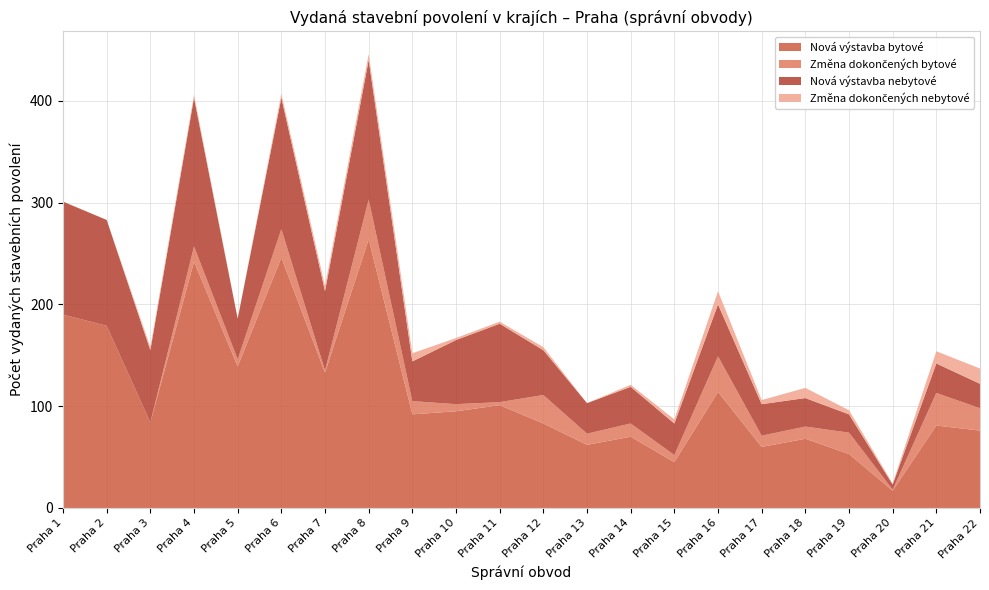

Reading left to right, list all the values displayed in this chart.

Nová výstavba bytové: 190	179	84	242	139	246	133	264	92	95	101	83	62	70	45	114	60	68	53	17	81	76
Změna dokončených bytové: 0	0	0	15	7	28	2	39	13	7	3	28	11	13	7	35	11	12	21	1	32	22
Nová výstavba nebytové: 111	104	71	146	40	129	78	137	39	63	77	44	30	36	31	51	31	28	18	5	29	24
Změna dokončených nebytové: 0	0	3	3	0	4	5	6	8	2	2	3	0	2	4	13	4	10	4	1	12	15